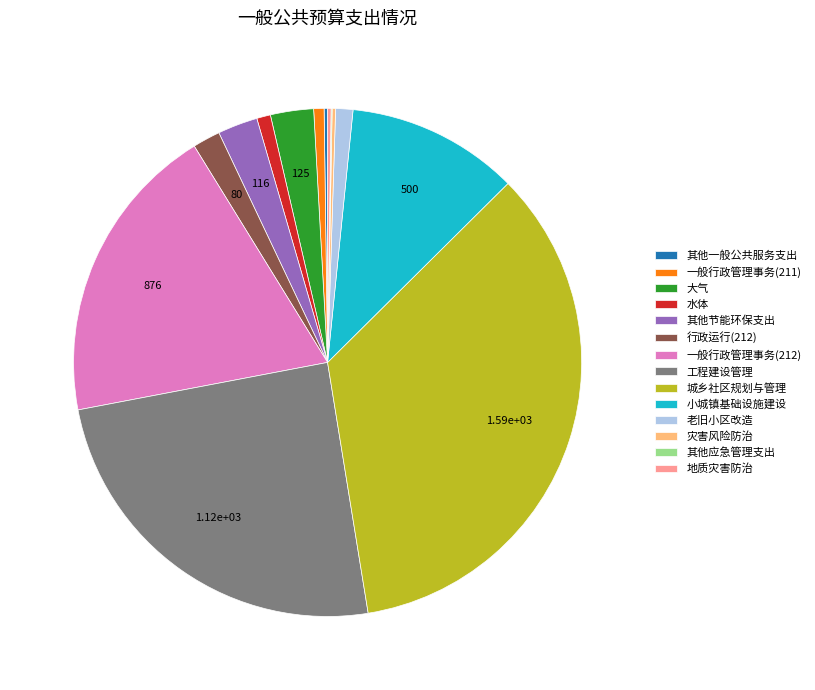

Is 一般行政管理事务(211) the majority of the pie?

No